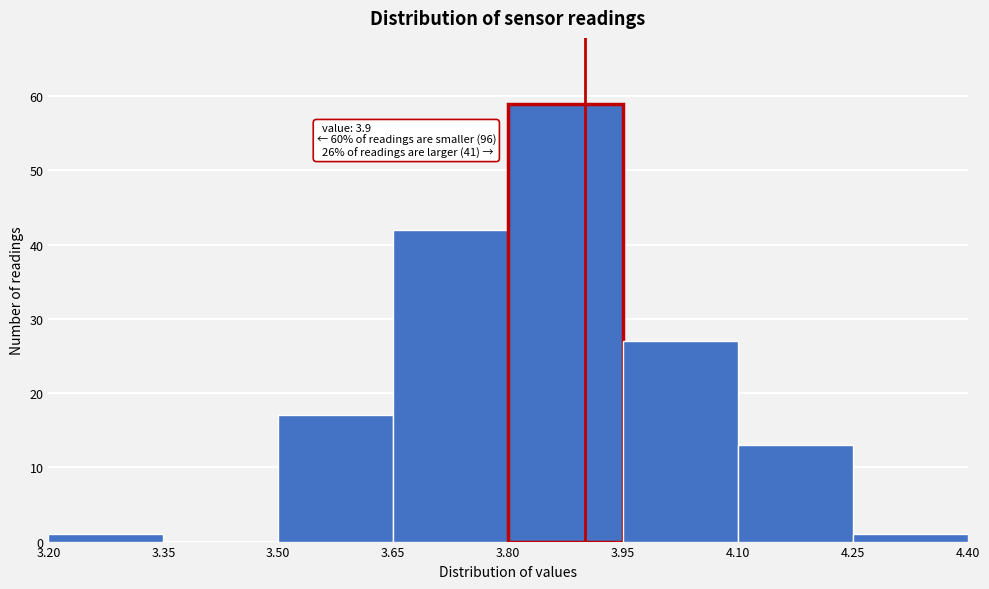

Over which range of the x-axis is the bar tallest?

3.80 to 3.95